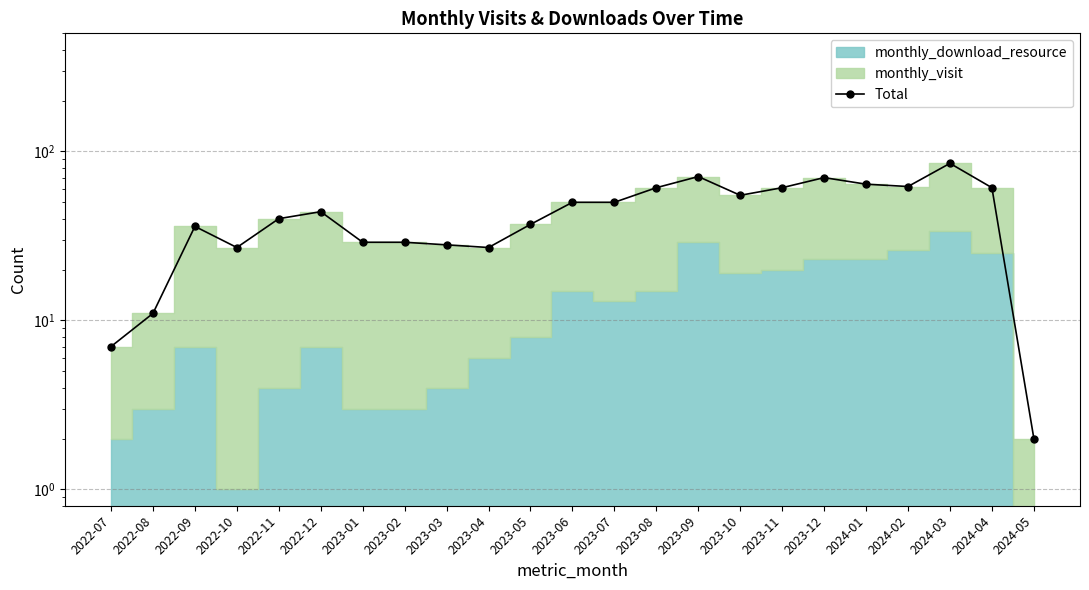

What is the label of the 12th point from the right?

2023-06